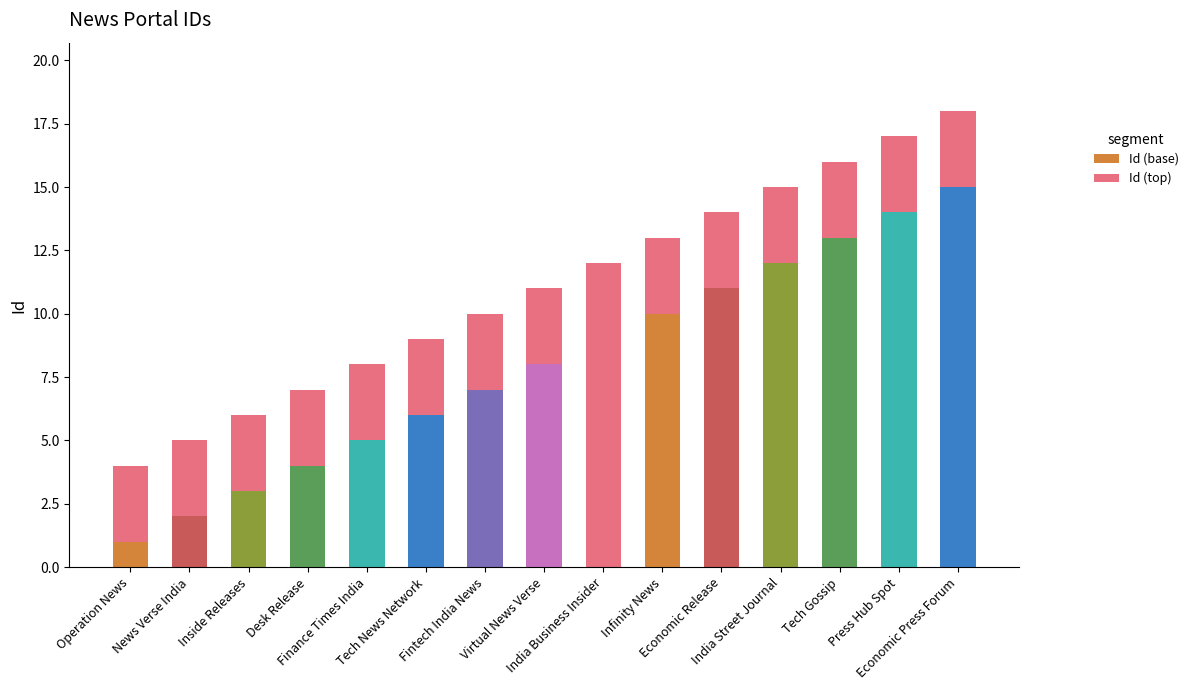

How many categories are shown in the chart?

15